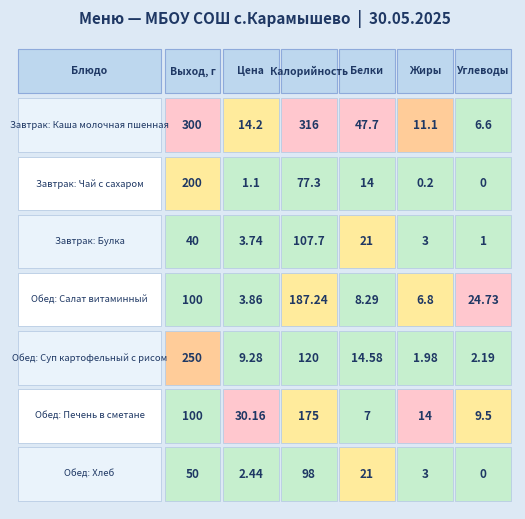

True or false: Чай с сахаром has a value of 124.1 at 4.

False